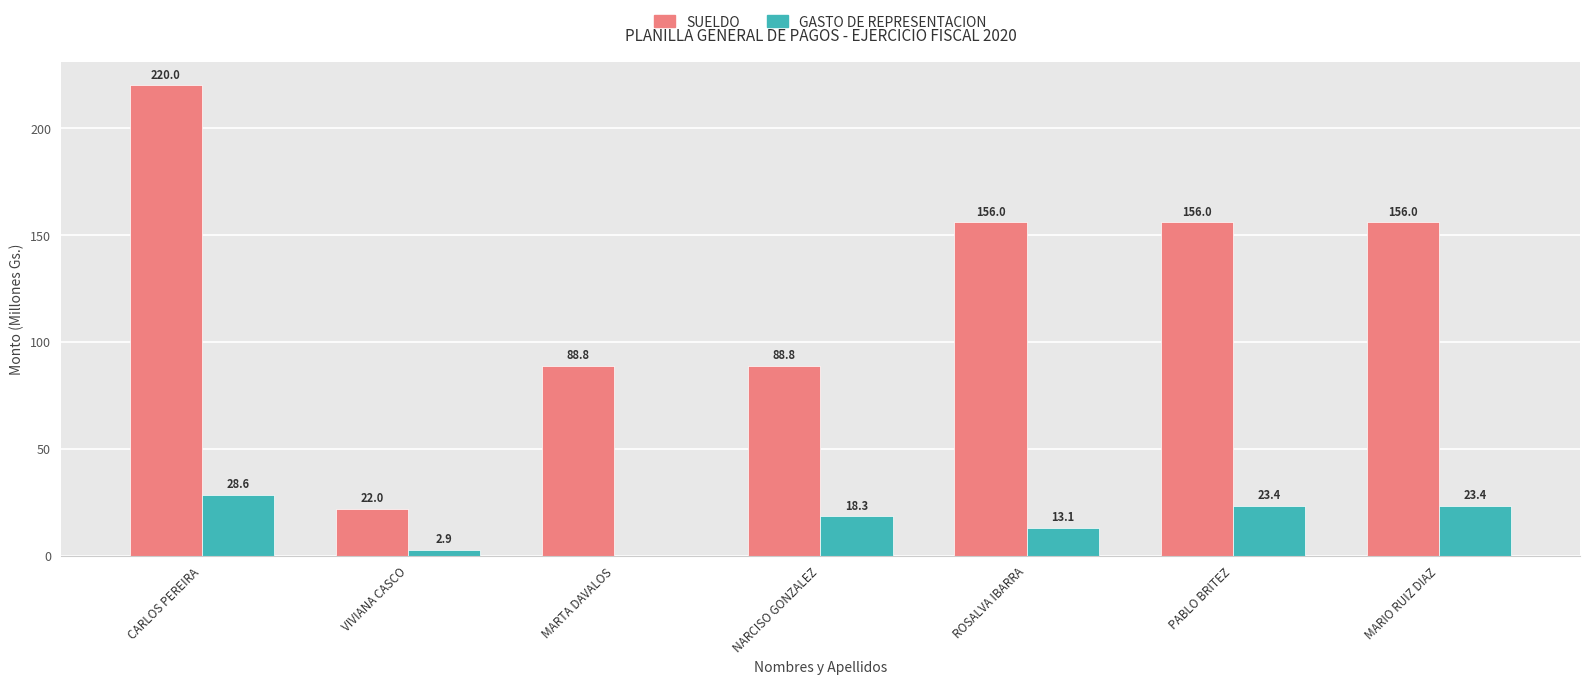

What is the average value of the GASTO DE REPRESENTACION series?

15.7